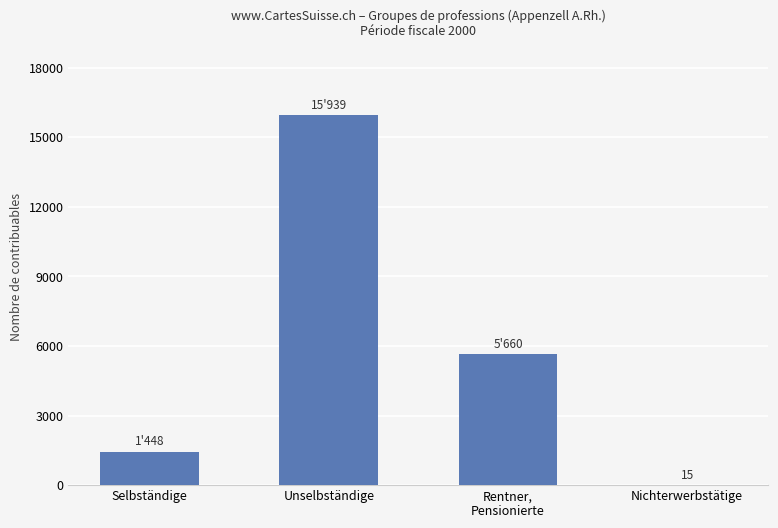

Reading left to right, list all the values displayed in this chart.

1448	15939	5660	15